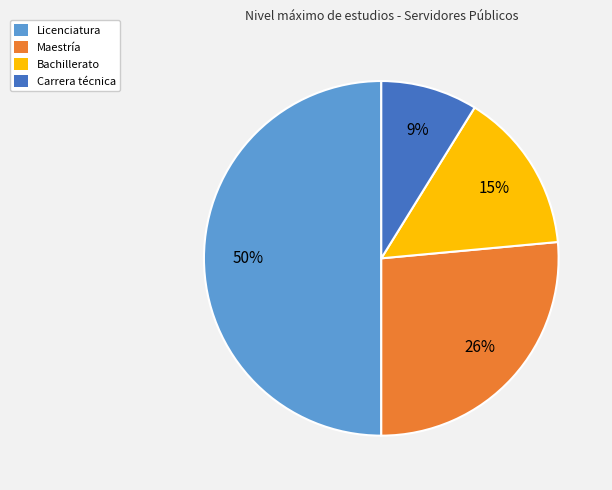

To the nearest percent, what is the average slice percentage?

25%